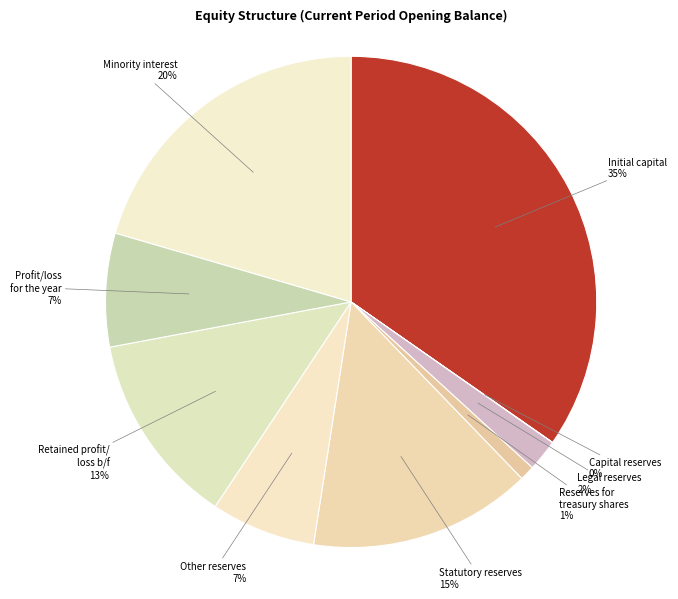

To the nearest percent, what is the difference between the largest and smallest slice percentages?

35%